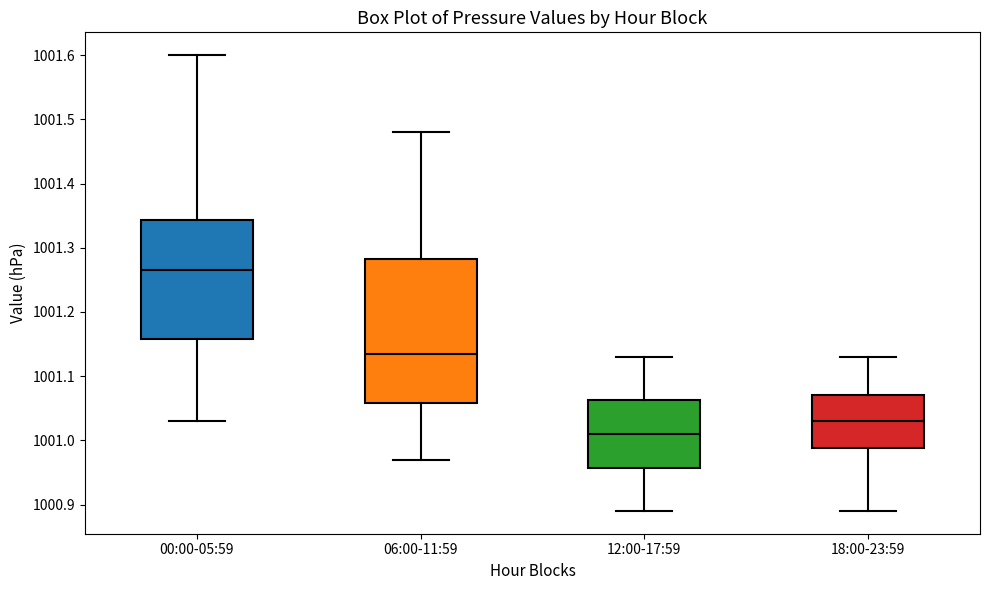

Where is the lower edge of the box for 06:00-11:59 on the y-axis? The values are not printed on the chart, so give them approximately, as read against the axis.

1001.06